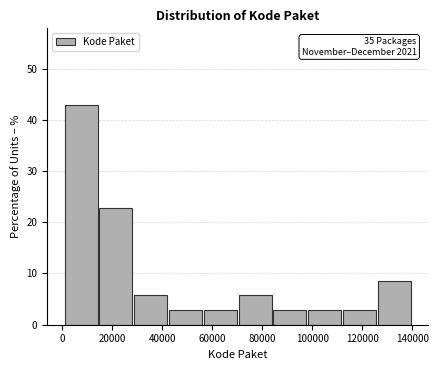

Which range on the x-axis has the tallest bar?

0 to 14000